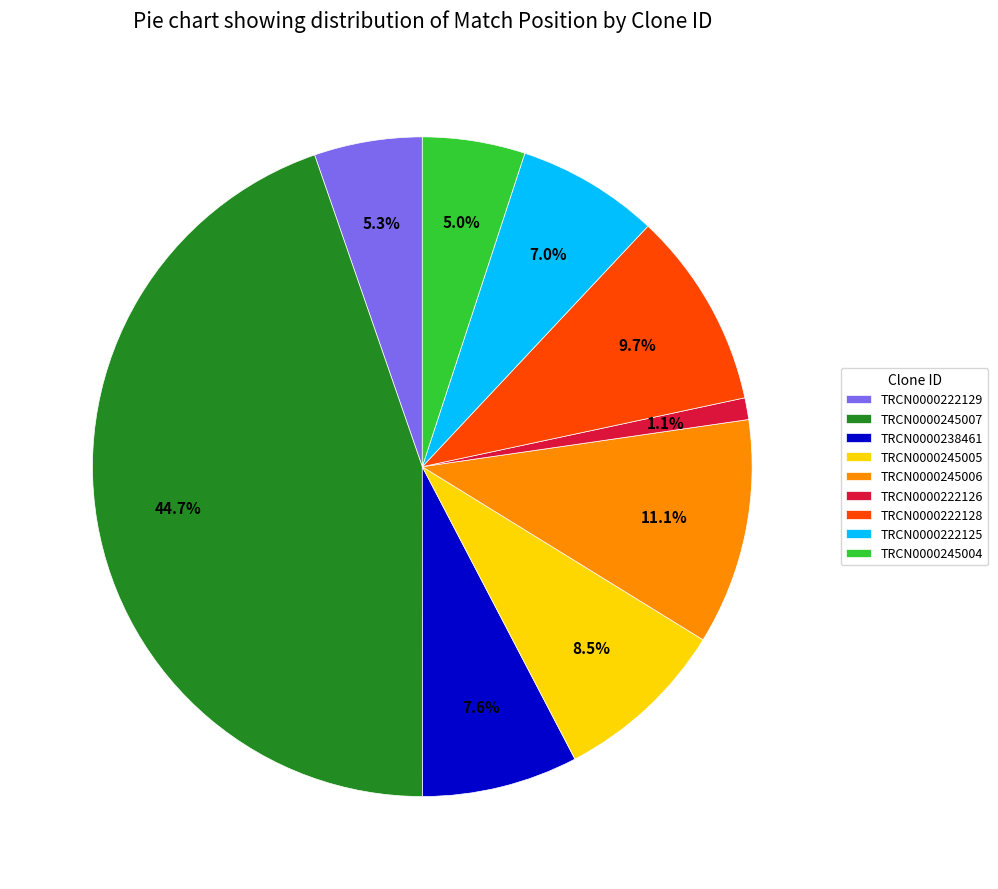

Is it true that TRCN0000222126 is 1% of the pie?

True